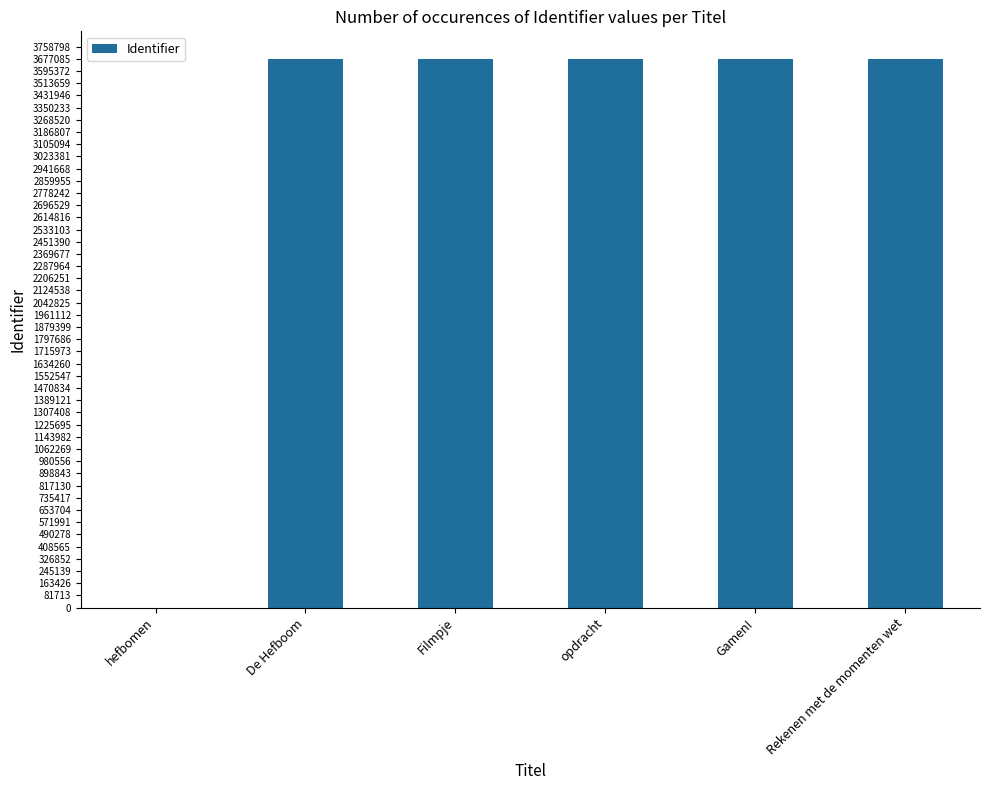

What is the change in value from hefbomen to Gamen!?

+3677095